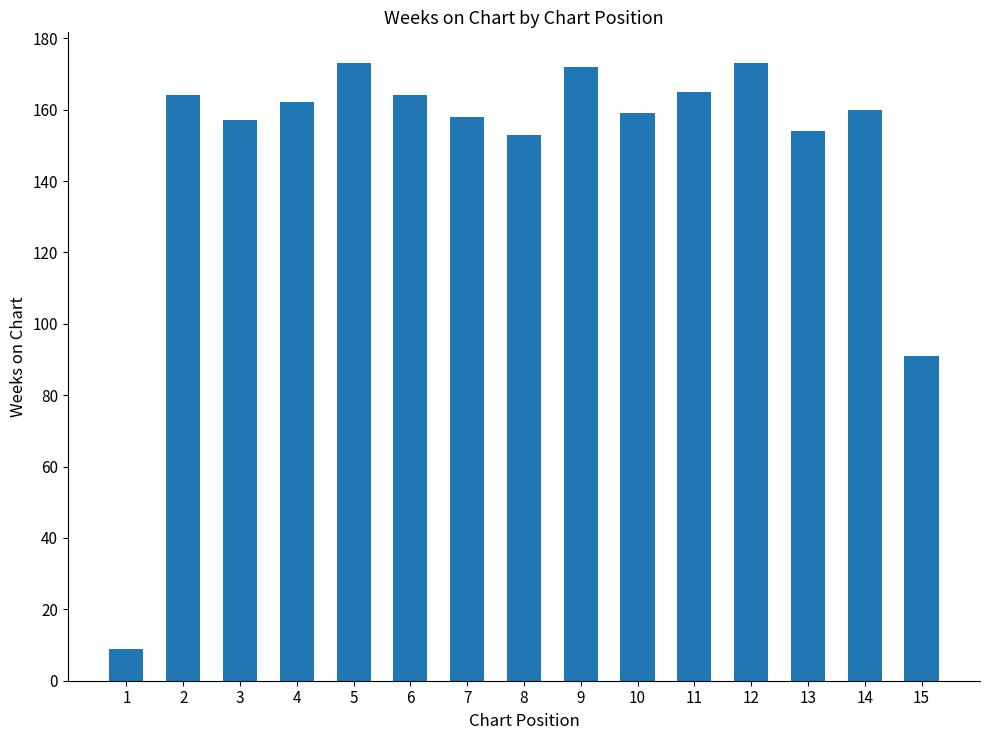

How many bars are there in total?

15